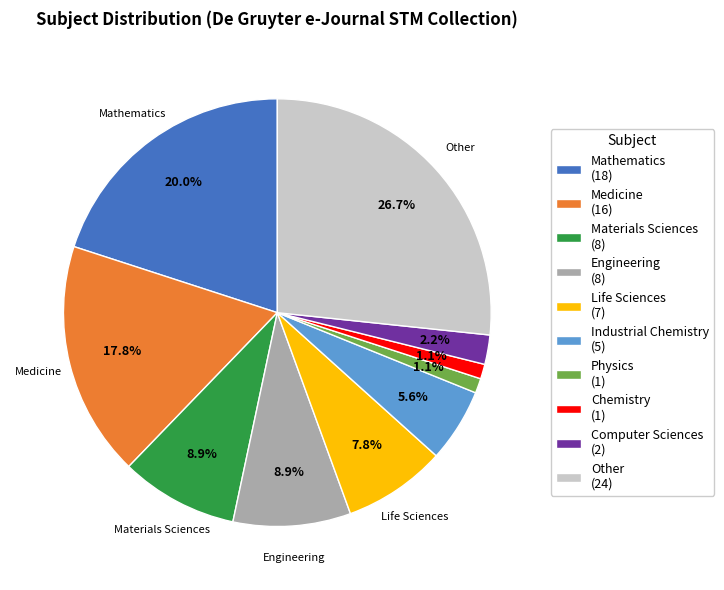

Is there a majority slice in this chart?

No